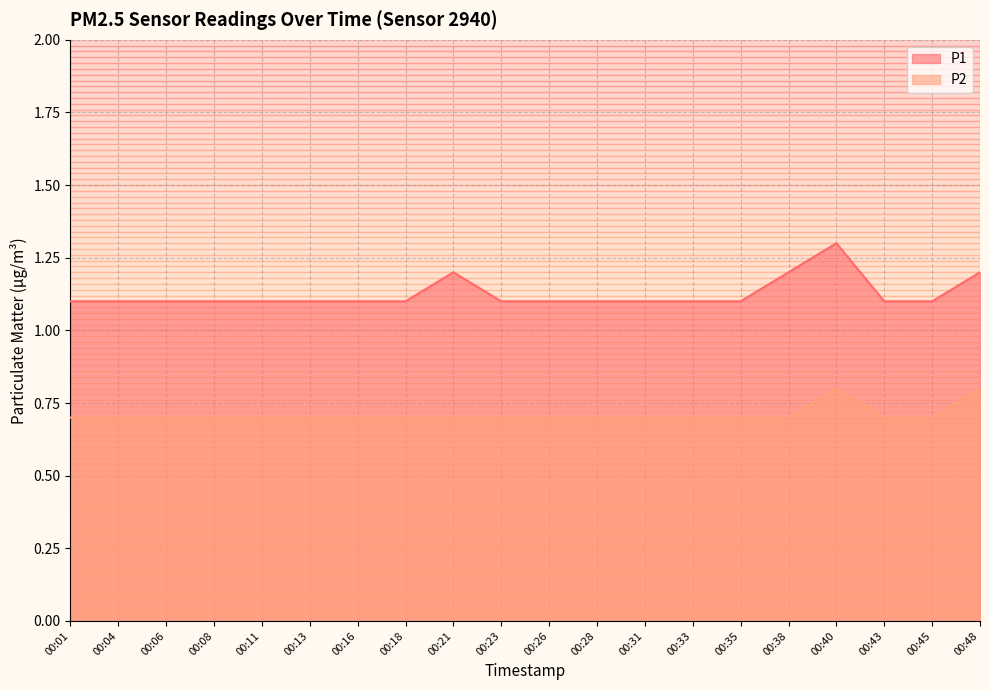

Reading left to right, transcribe all the data shown in this chart.

P1: 00:01=1.1	00:04=1.1	00:06=1.1	00:08=1.1	00:11=1.1	00:13=1.1	00:16=1.1	00:18=1.1	00:21=1.2	00:23=1.1	00:26=1.1	00:28=1.1	00:31=1.1	00:33=1.1	00:35=1.1	00:38=1.2	00:40=1.3	00:43=1.1	00:45=1.1	00:48=1.2
P2: 00:01=0.7	00:04=0.7	00:06=0.7	00:08=0.7	00:11=0.7	00:13=0.7	00:16=0.7	00:18=0.7	00:21=0.7	00:23=0.7	00:26=0.7	00:28=0.7	00:31=0.7	00:33=0.7	00:35=0.7	00:38=0.7	00:40=0.8	00:43=0.7	00:45=0.7	00:48=0.8